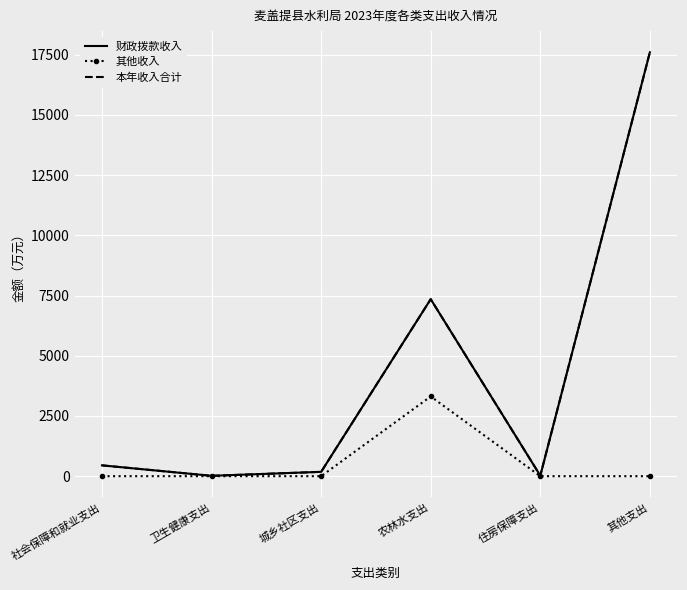

How many interior local peaks does the 本年收入合计 series have?

1